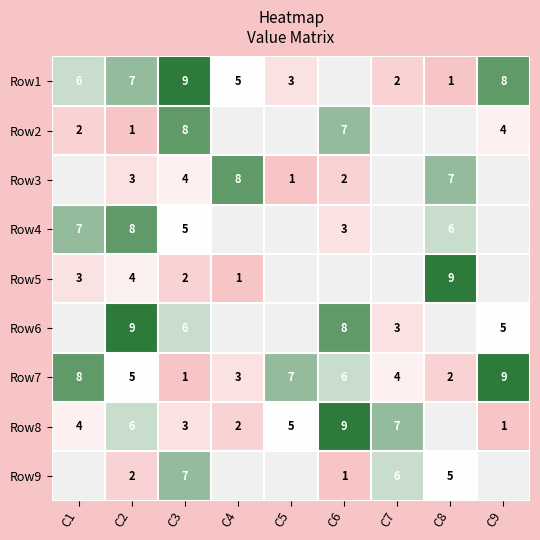

What is the difference between the Row3 values at C4 and C2?

5